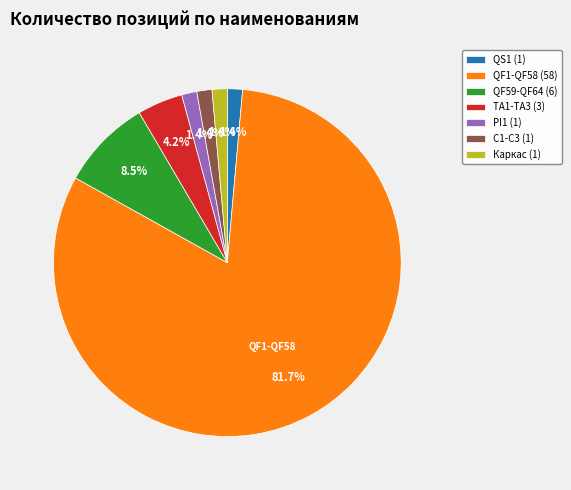

To the nearest percent, what portion does QS1 (1) represent?

1%